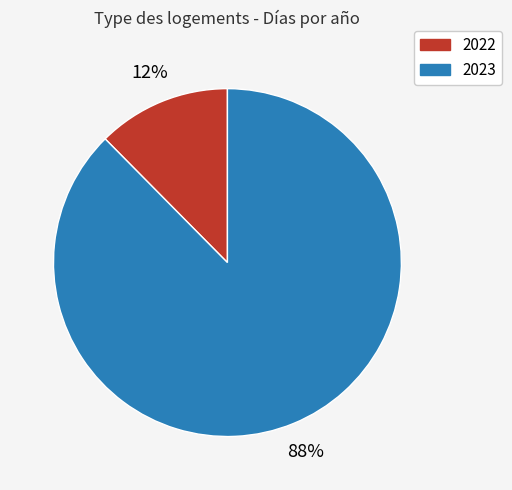

True or false: 2022 accounts for 12% of the total.

True